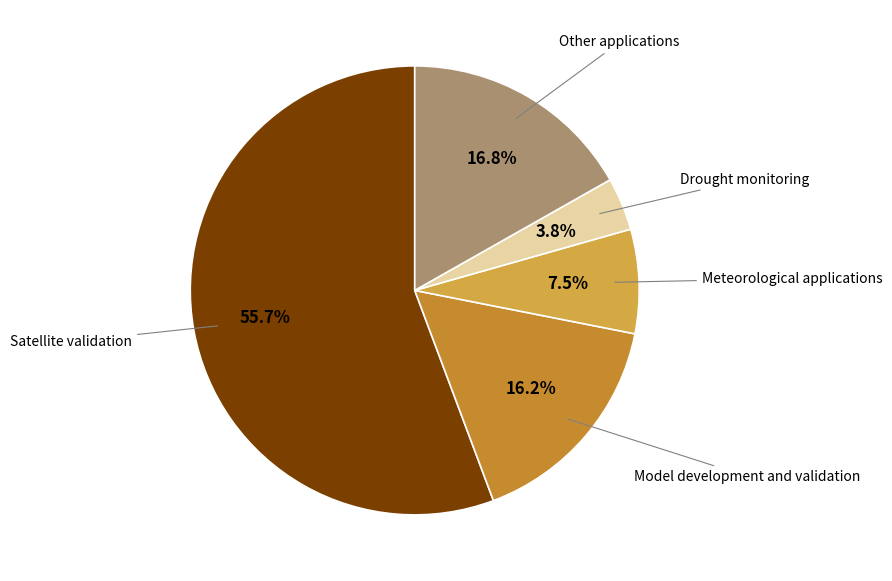

How many segments does this pie chart have?

5